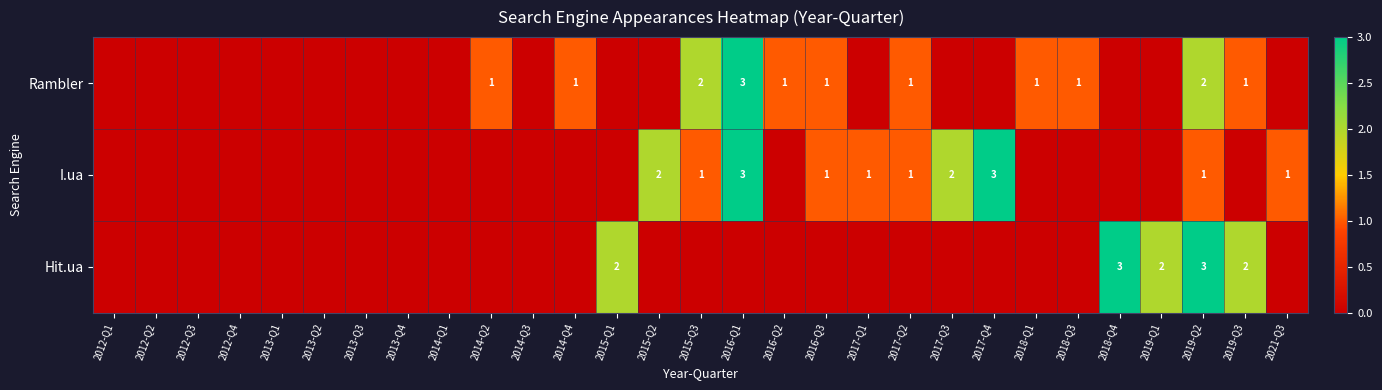

Rank the series by their average value, from highest to lowest.

I.ua, Rambler, Hit.ua